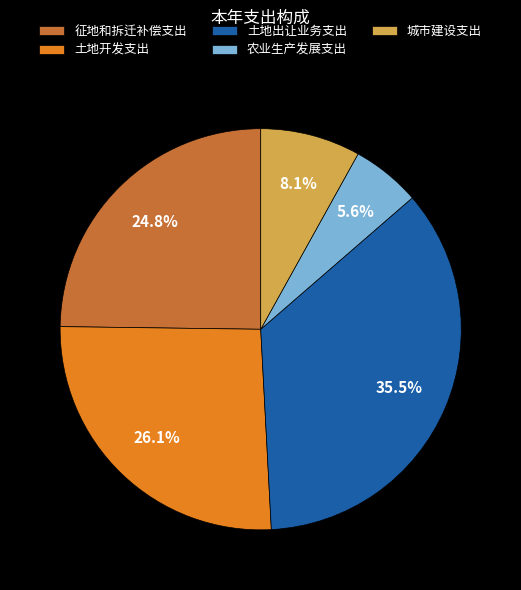

To the nearest percent, what is the difference between the 城市建设支出 and 征地和拆迁补偿支出 slice percentages?

17%